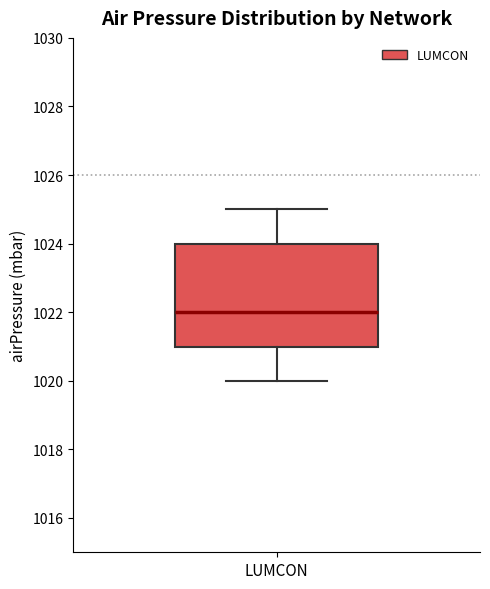

Transcribe this box plot: give where the median line is, the range the box spans, and where the two whiskers end, as read against the y-axis. The values are not printed on the chart, so give them approximately, as read against the axis.

median 1022, box 1021 to 1024, whiskers 1020 to 1025